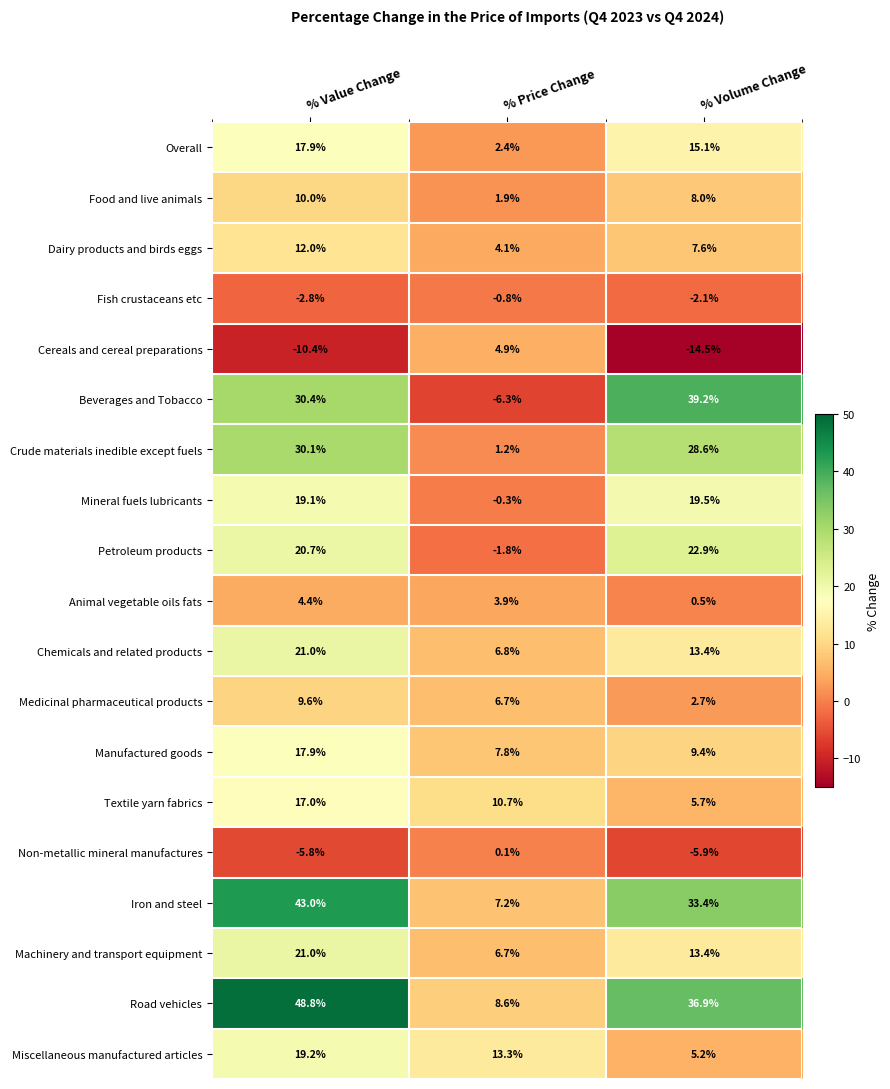

Between % Value Change and % Price Change, which series saw the biggest shift?

Road vehicles